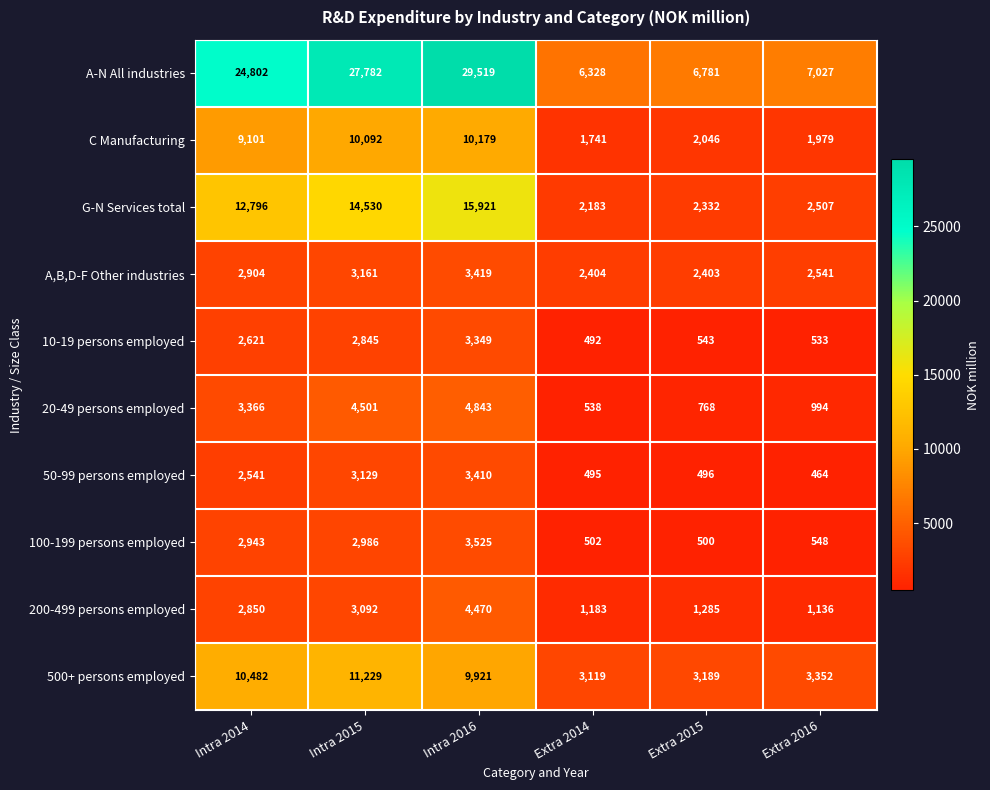

Is the value of 200-499 persons employed at Extra 2016 greater than the value of 50-99 persons employed at Extra 2015?

Yes